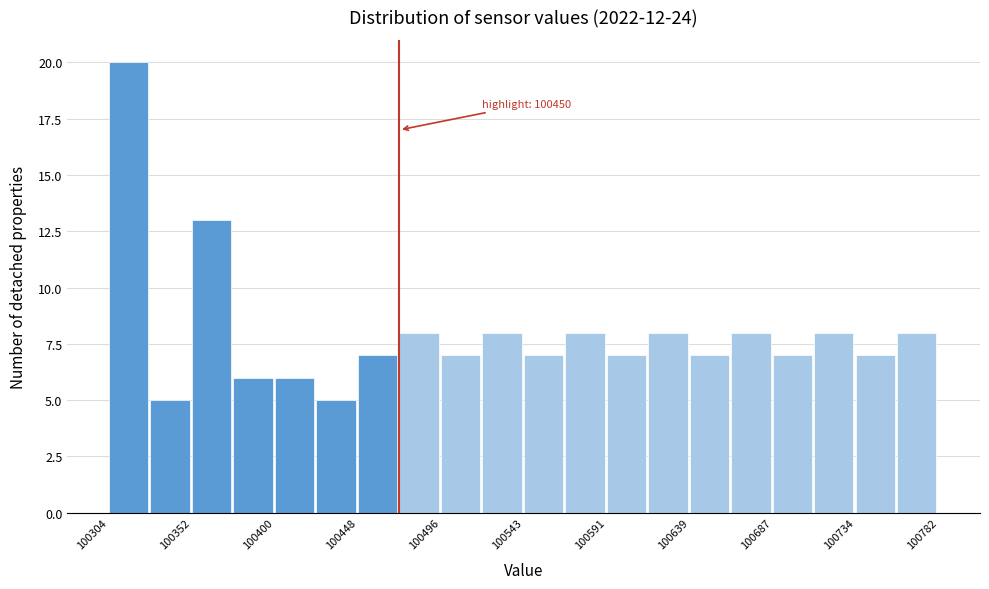

Which range on the x-axis has the tallest bar?

100305 to 100330